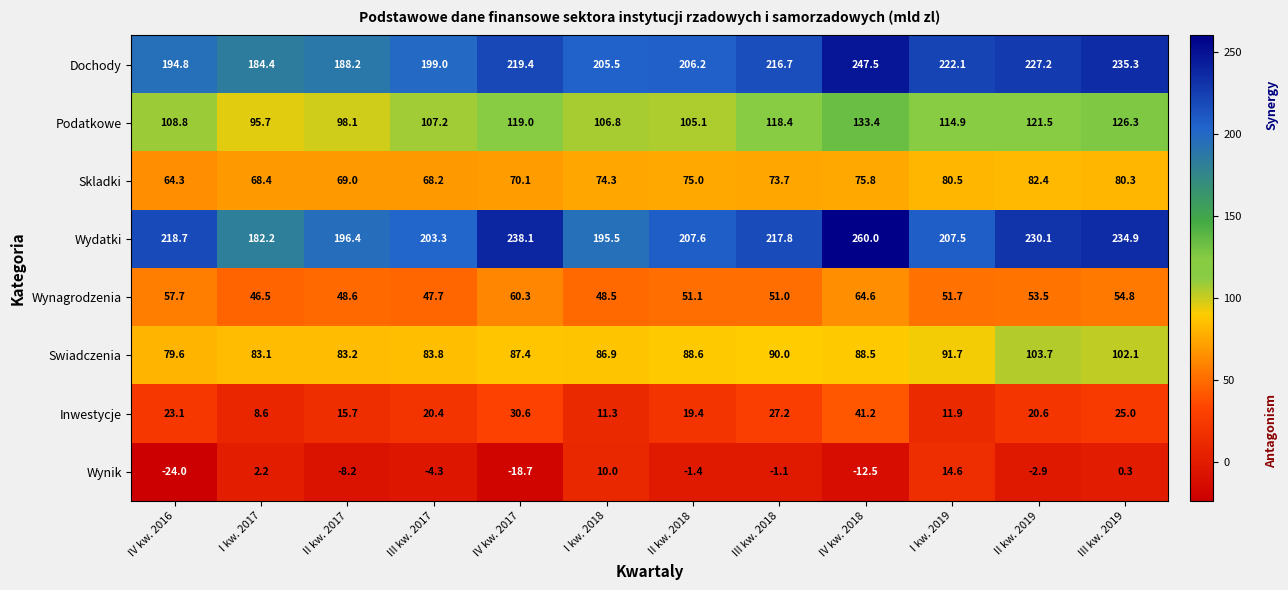

List the series in order of their peak value, lowest first.

Wynik, Inwestycje, Wynagrodzenia, Skladki, Swiadczenia, Podatkowe, Dochody, Wydatki